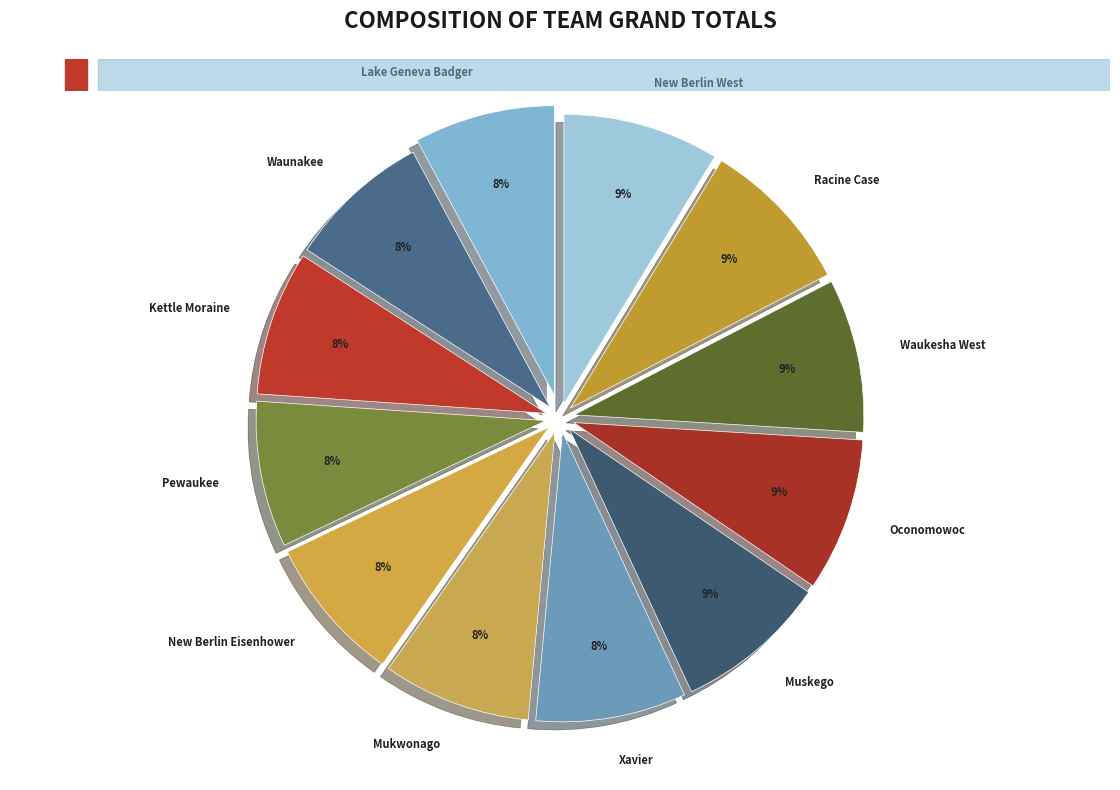

Is the sum of Lake Geneva Badger and Waukesha West greater than half?

No